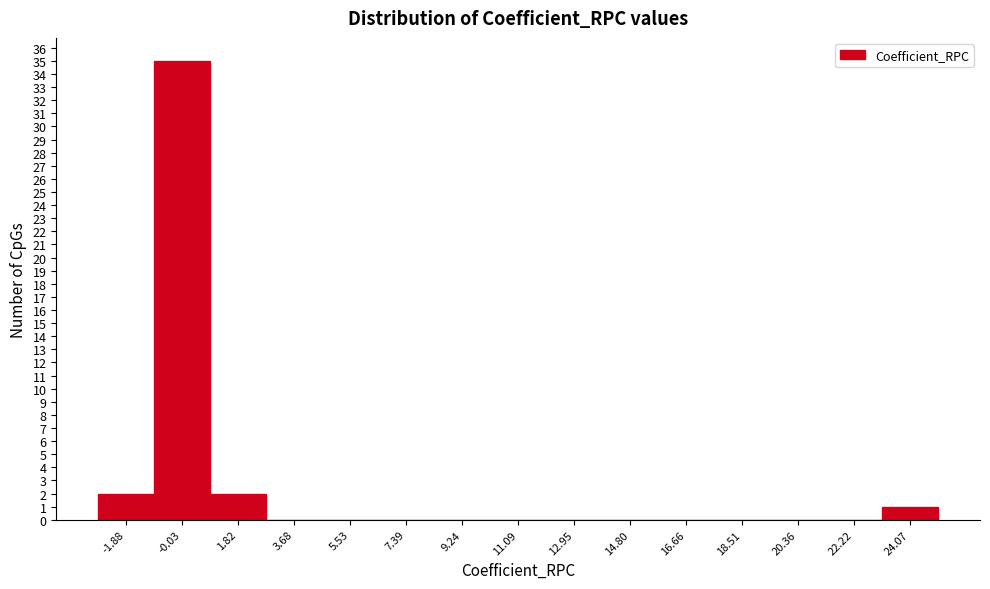

Reading left to right, list every bar in this chart as the range it spans on the x-axis followed by its height. Neither the bar edges nor the heights are printed on the chart, so give them approximately, as read against the axes.

-2.8 to -1.0: 2
-1.0 to 0.8: 35
0.8 to 2.8: 2
2.8 to 4.6: 0
4.6 to 6.4: 0
6.4 to 8.4: 0
8.4 to 10.2: 0
10.2 to 12.0: 0
12.0 to 13.8: 0
13.8 to 15.8: 0
15.8 to 17.6: 0
17.6 to 19.4: 0
19.4 to 21.2: 0
21.2 to 23.2: 0
23.2 to 25.0: 1